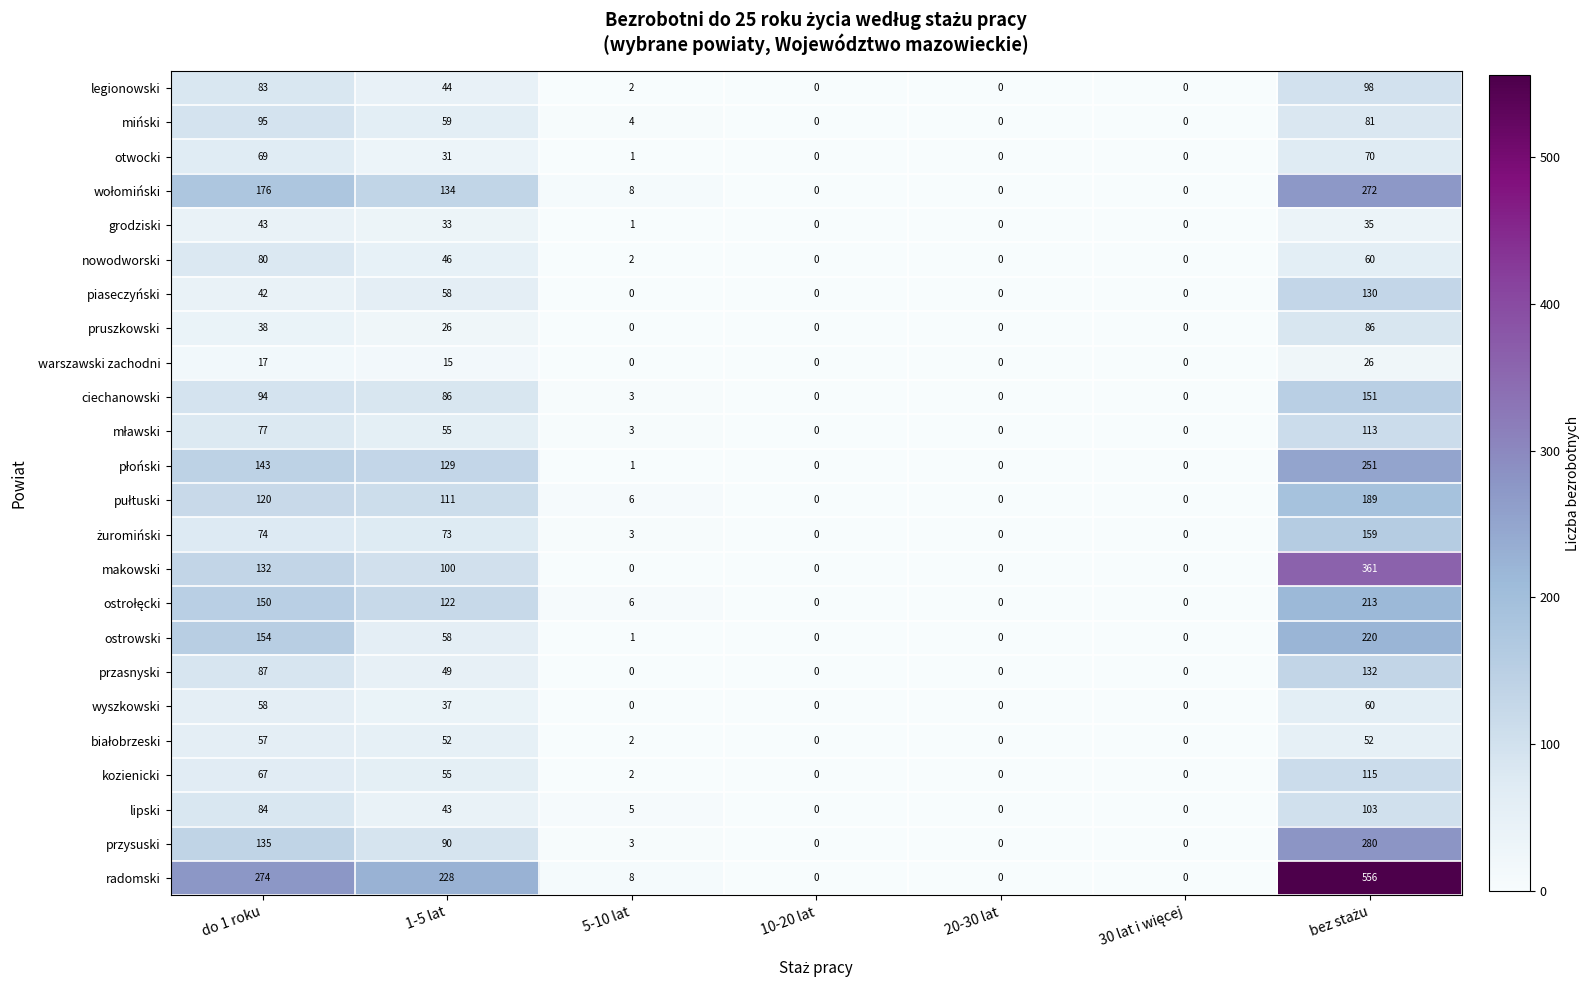

Between do 1 roku and 5-10 lat, which series saw the biggest shift?

radomski